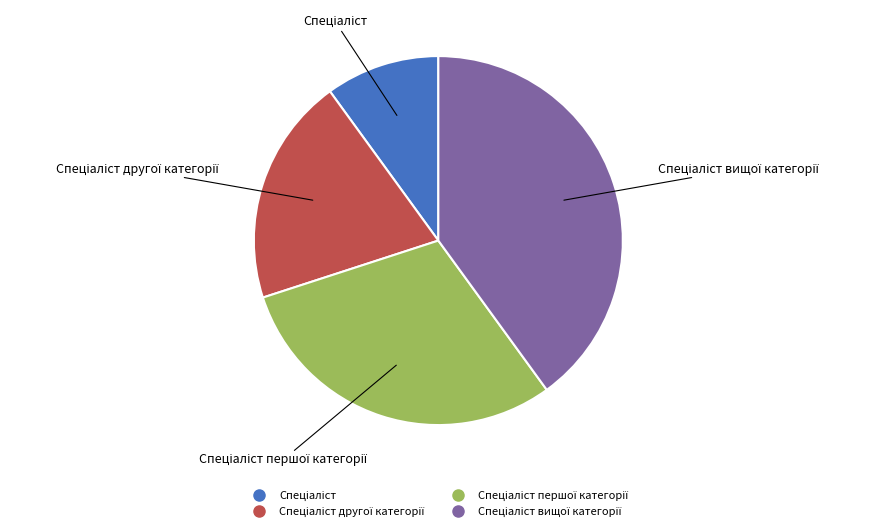

Is there any slice that represents more than half of the pie?

No